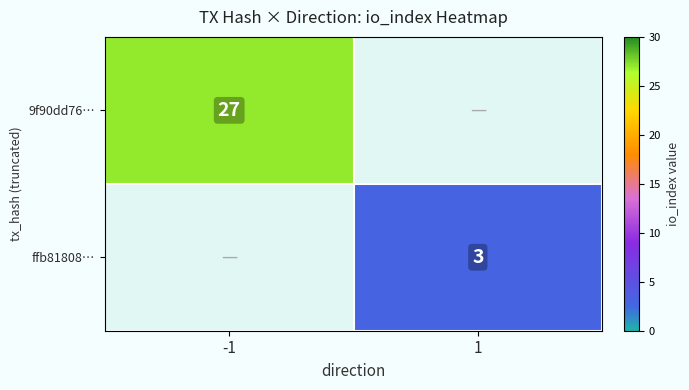

At which category does the chart reach its peak across all series?

-1